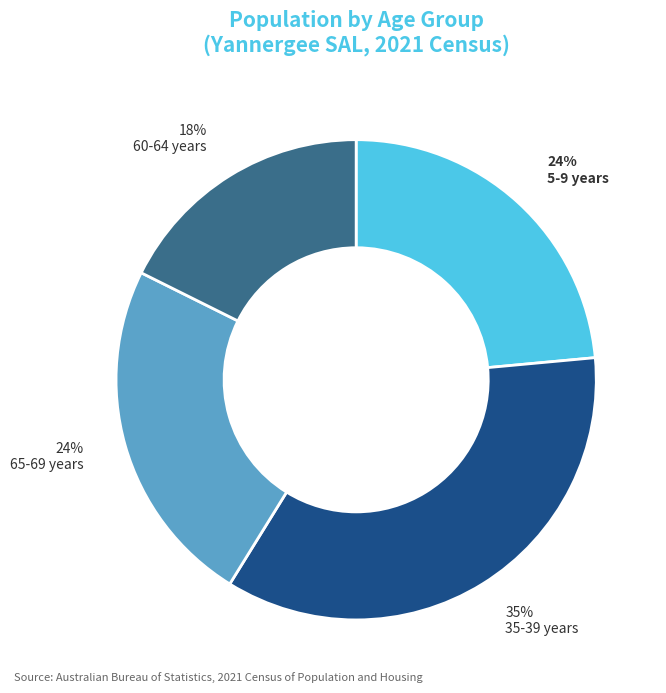

Count the number of slices in the pie.

4